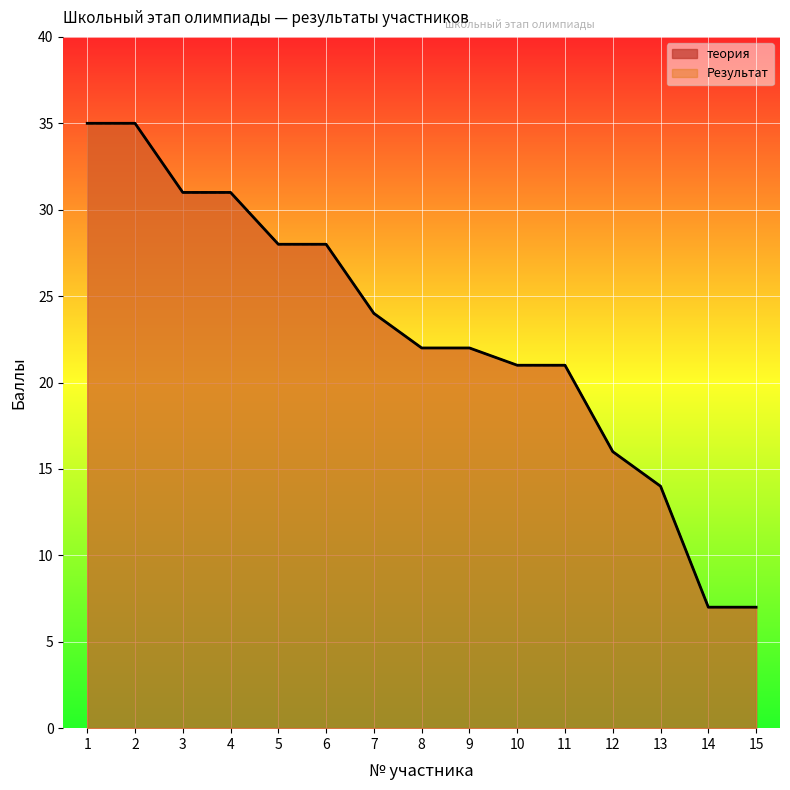

Is it true that Результат equals 19 at 5?

False